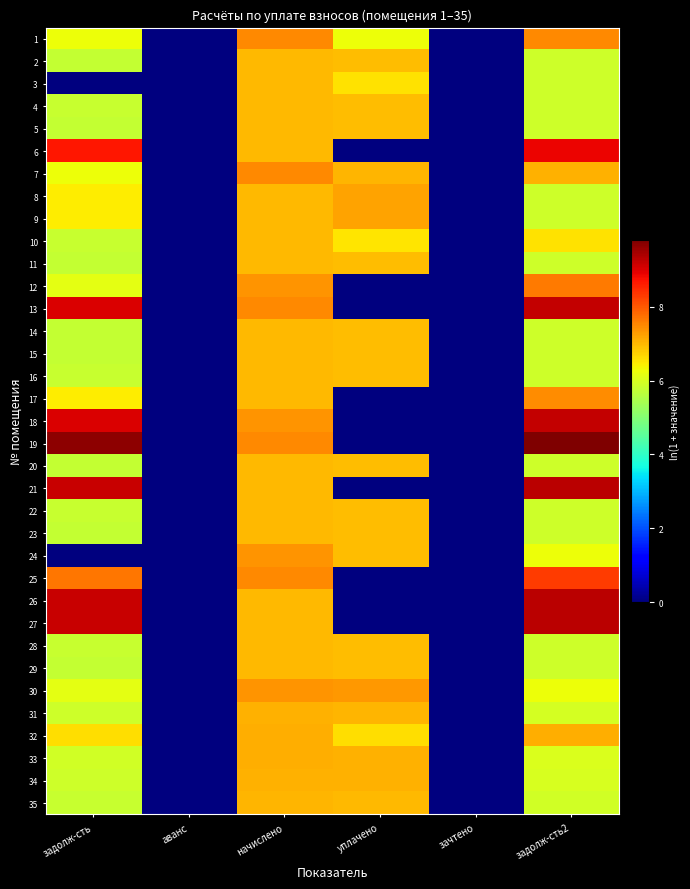

At how many categories does at least one series exceed 9?

2